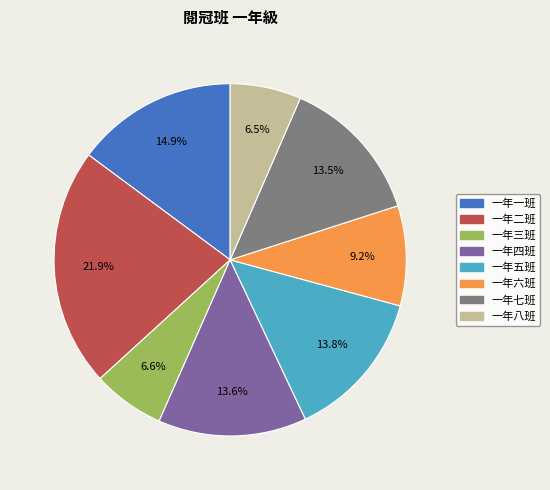

What percentage is the 一年四班 slice, to the nearest percent?

14%